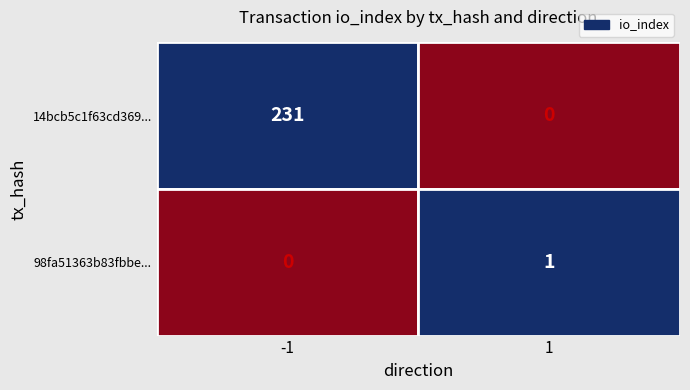

What is the maximum value shown in the chart?

231